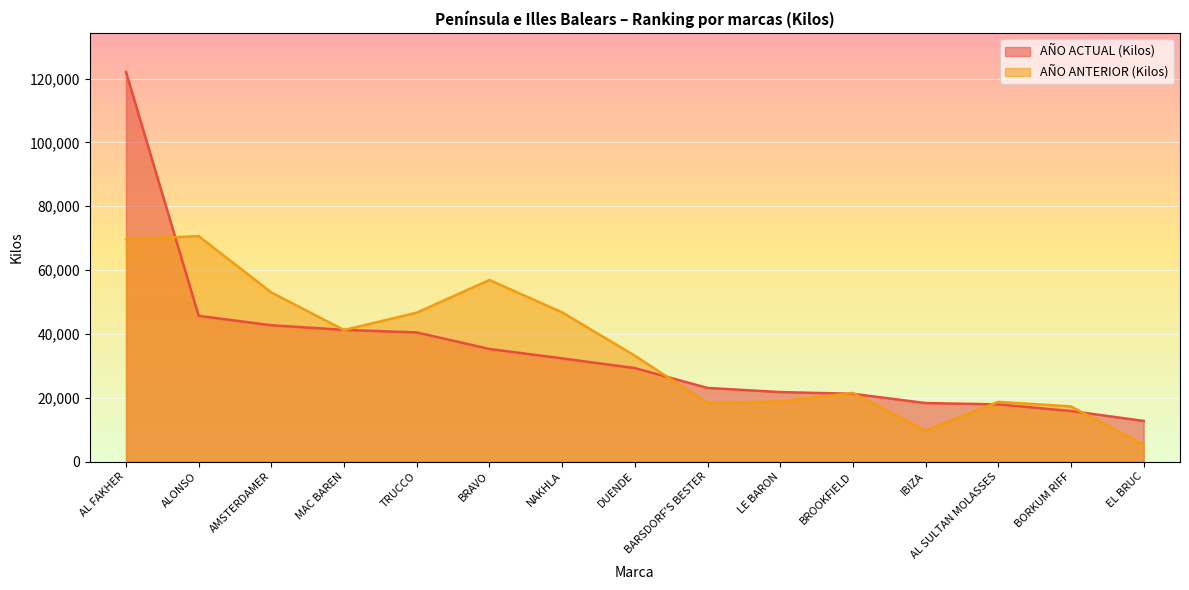

List the series in order of their peak value, highest first.

AÑO ACTUAL (Kilos), AÑO ANTERIOR (Kilos)